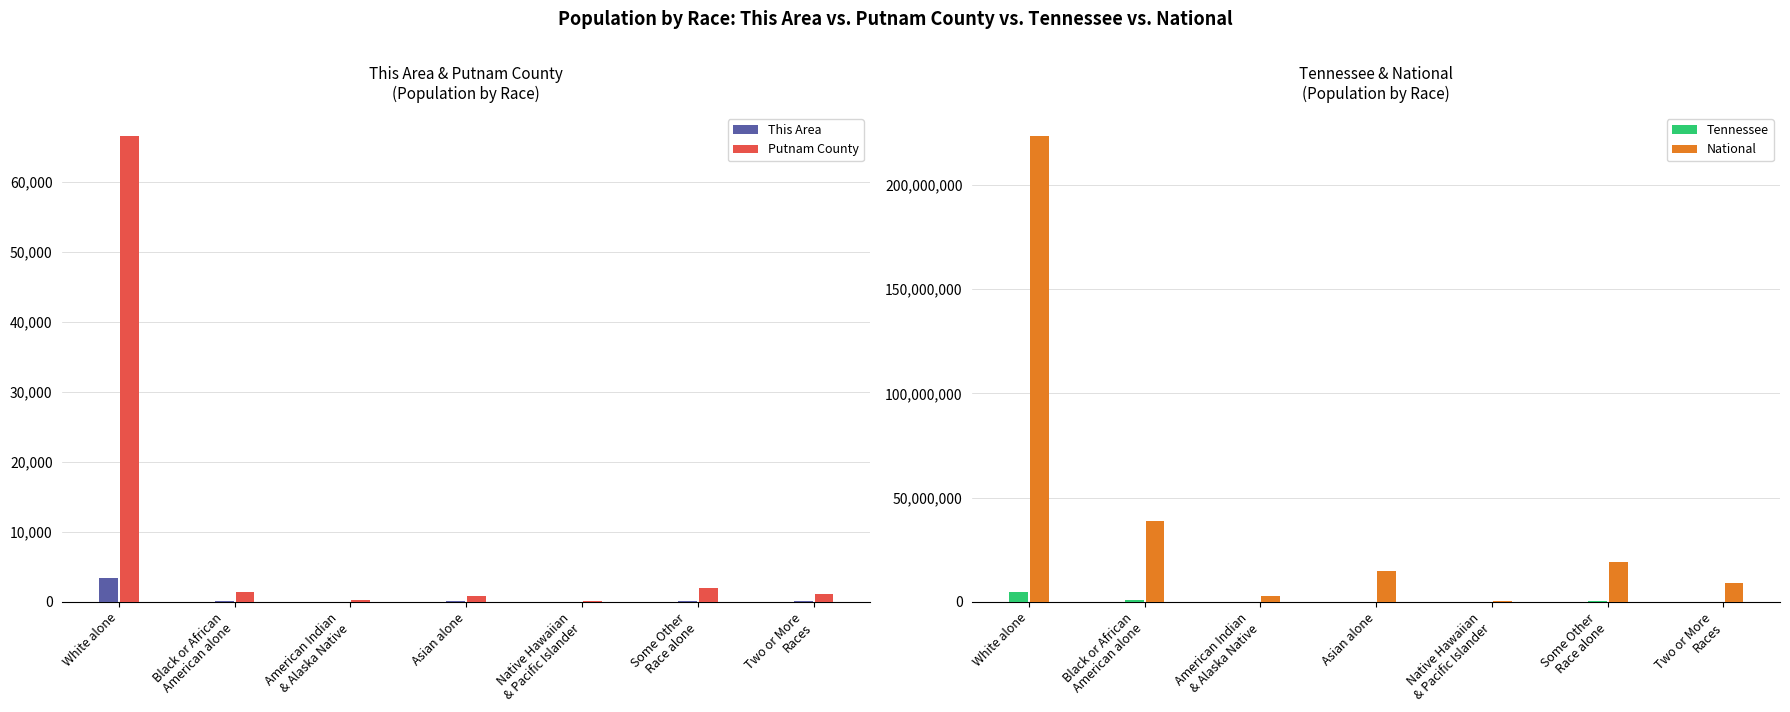

How many values in the Putnam County series are below 1115?

3